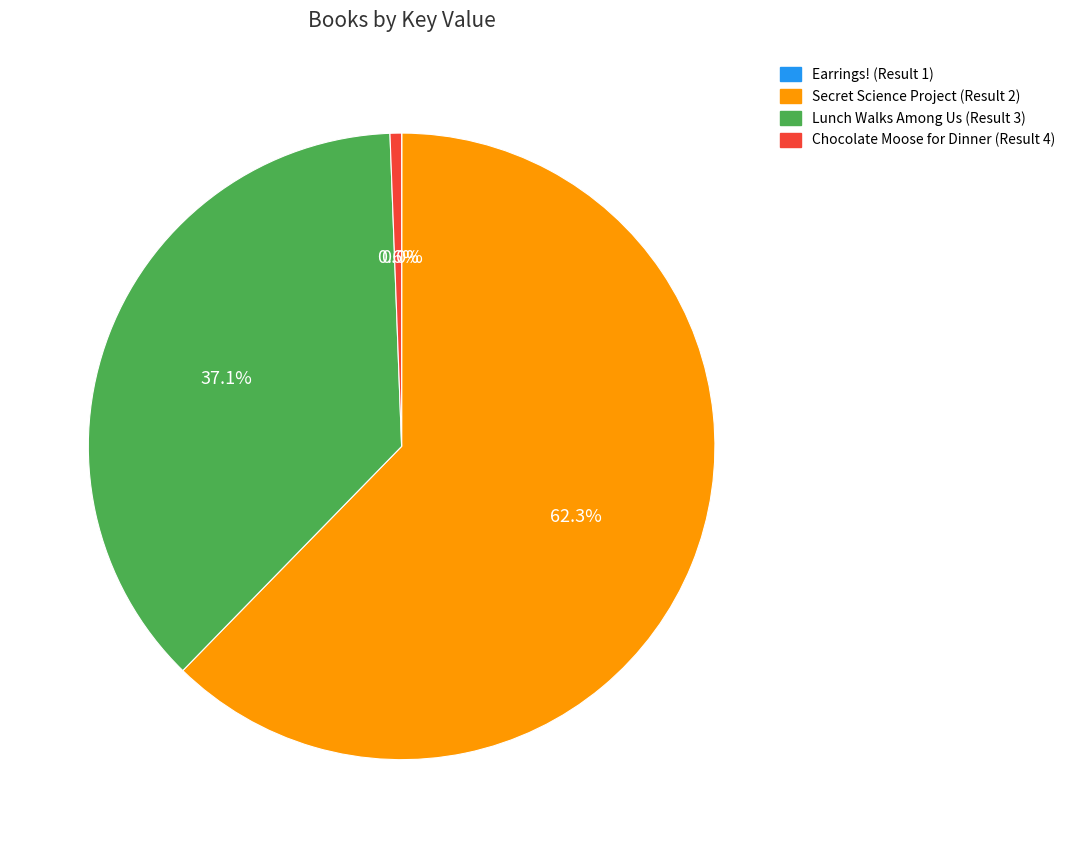

Which category has the biggest portion of the pie?

Secret Science Project (Result 2)